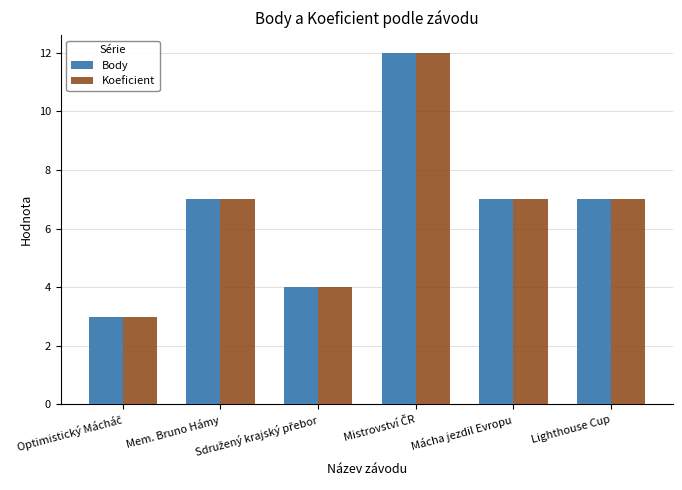

Reading left to right, list all the values displayed in this chart.

Body: 3	7	4	12	7	7
Koeficient: 3	7	4	12	7	7